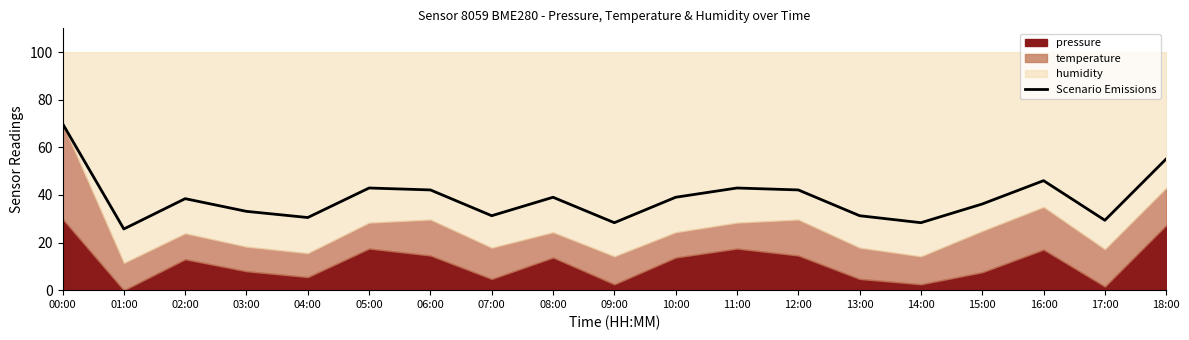

What is the difference between the maximum and minimum values?

44.3